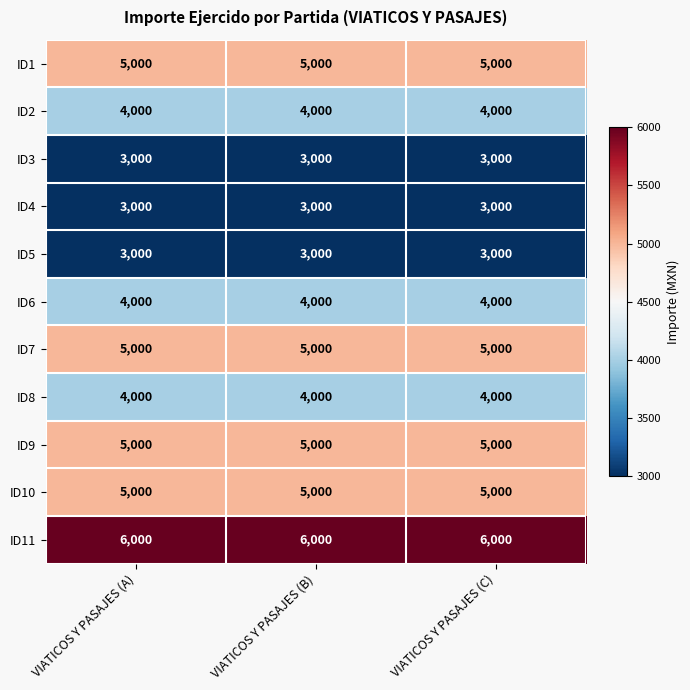

What is the total value across all series at VIATICOS Y PASAJES (C)?

47000